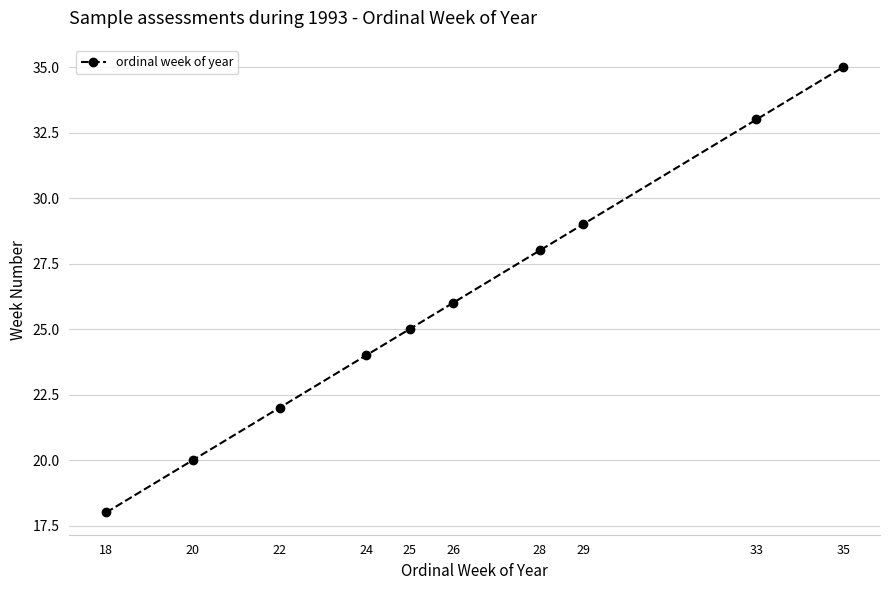

How many values are below 26?

5